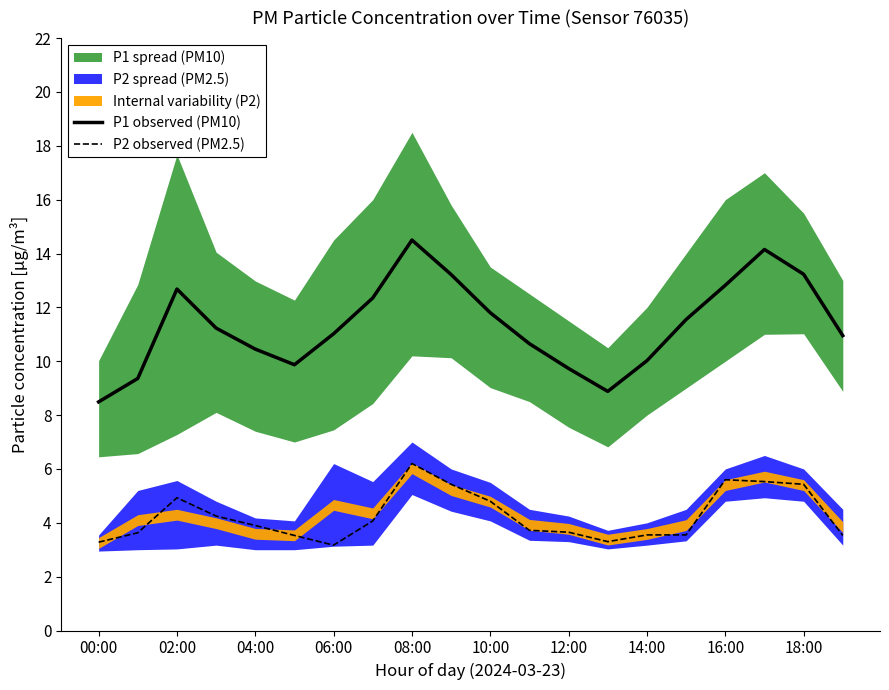

In P2 observed (PM2.5), how many points are lower than both neighbors (excluding endpoints)?

2